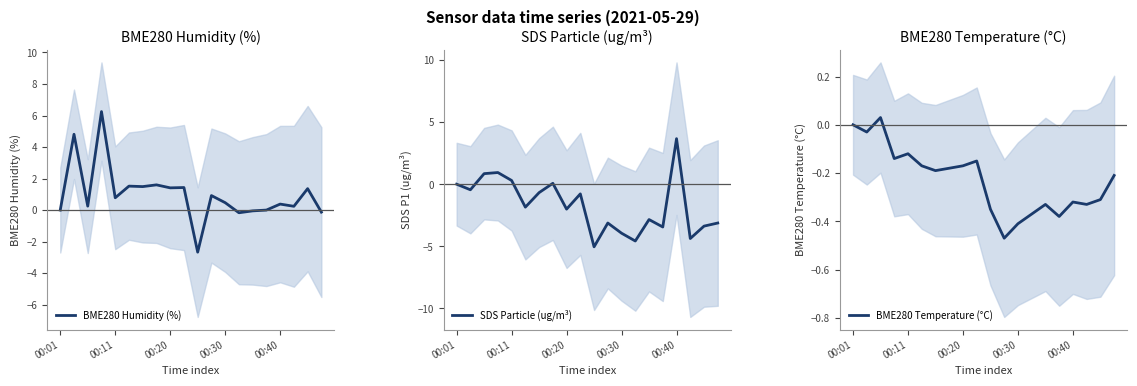

Is it true that BME280 Humidity (%) equals 0.5 at 00:30?

True